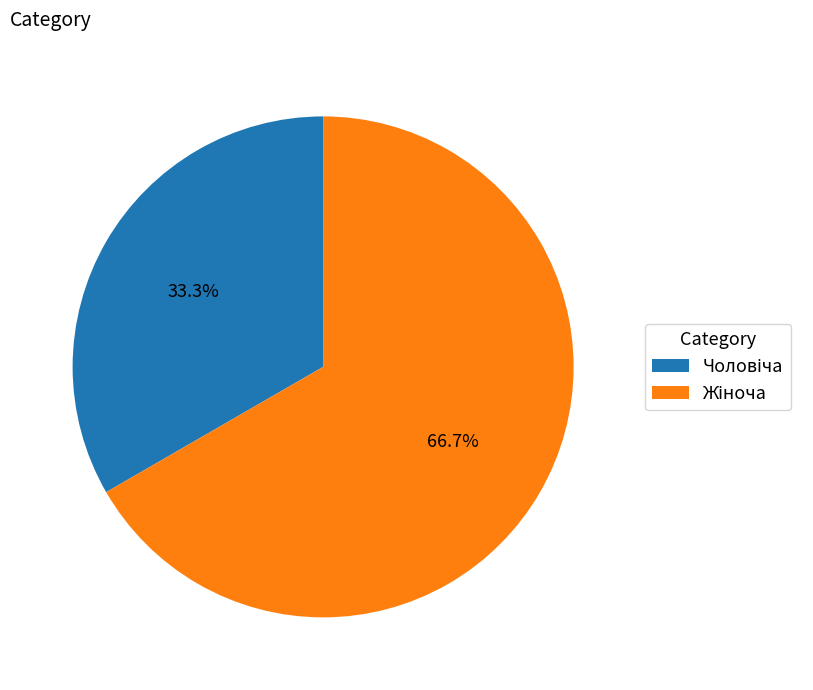

Does any single category account for the majority?

Yes